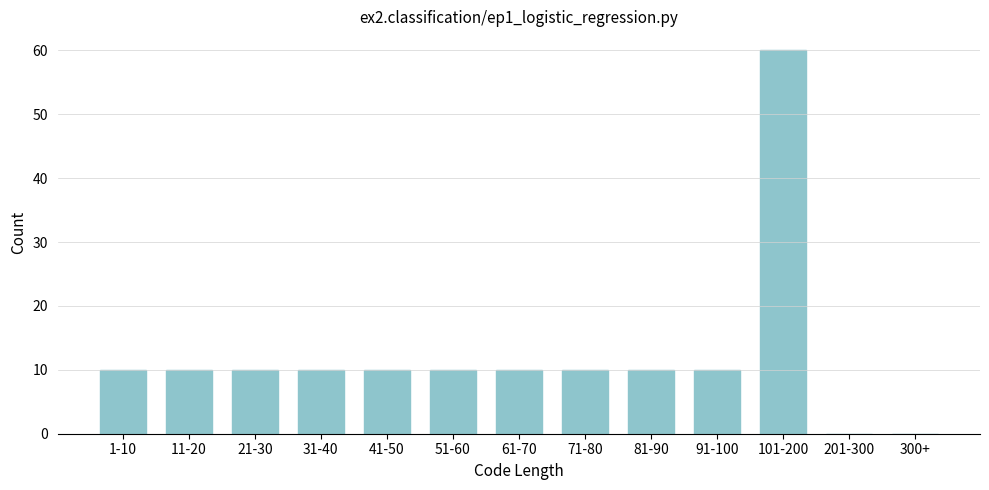

Reading right to left, what are all the values shown in this chart?

300+=0	201-300=0	101-200=60	91-100=10	81-90=10	71-80=10	61-70=10	51-60=10	41-50=10	31-40=10	21-30=10	11-20=10	1-10=10